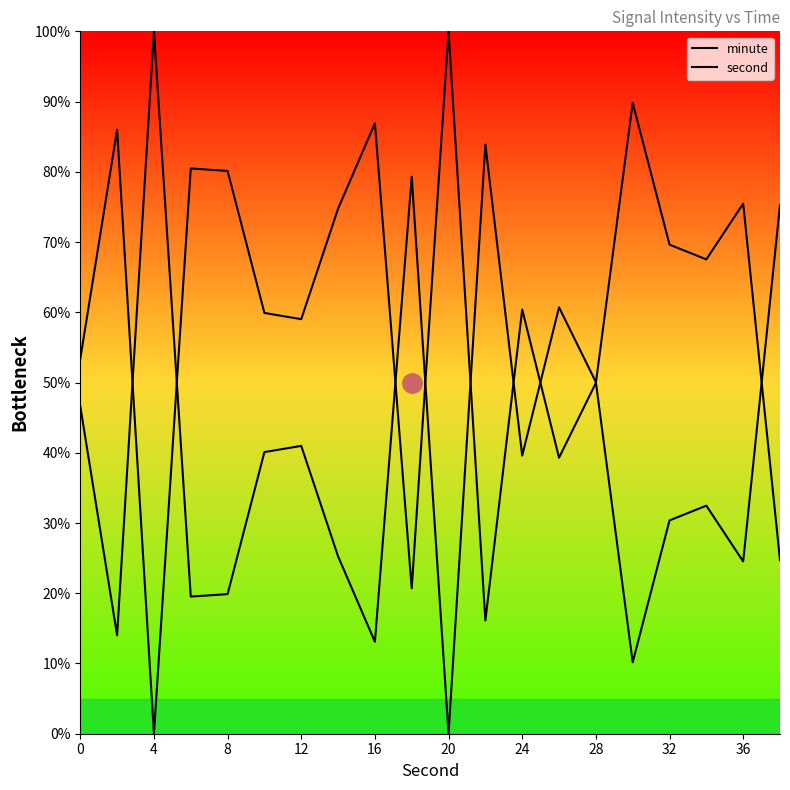

How many lines are shown in the chart?

2